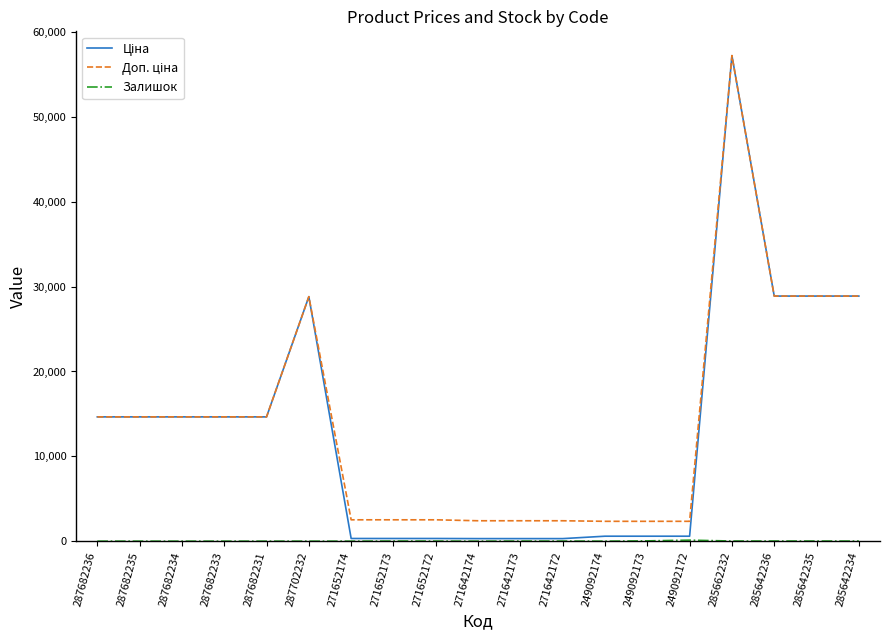

Which label corresponds to the largest value in the chart?

285662232